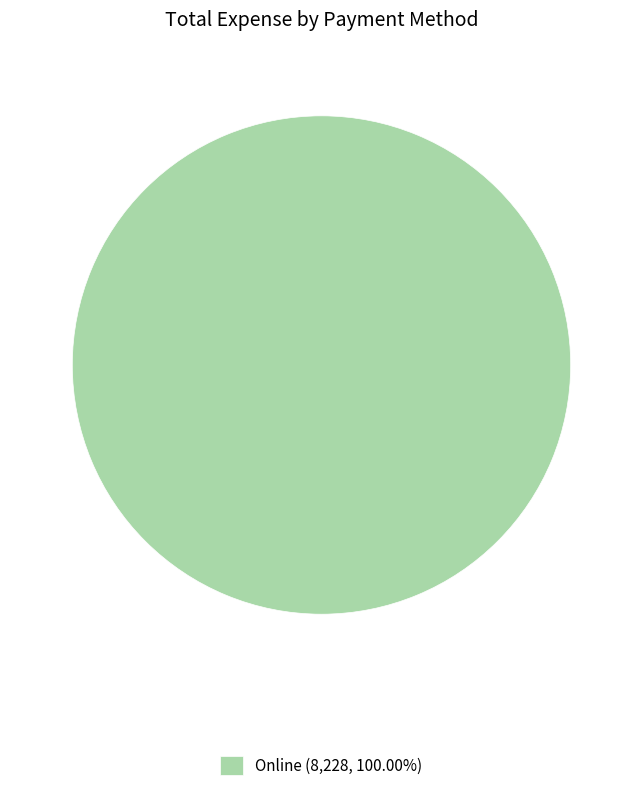

Does Online (8,228, 100.00%) account for over 50% of the chart?

Yes